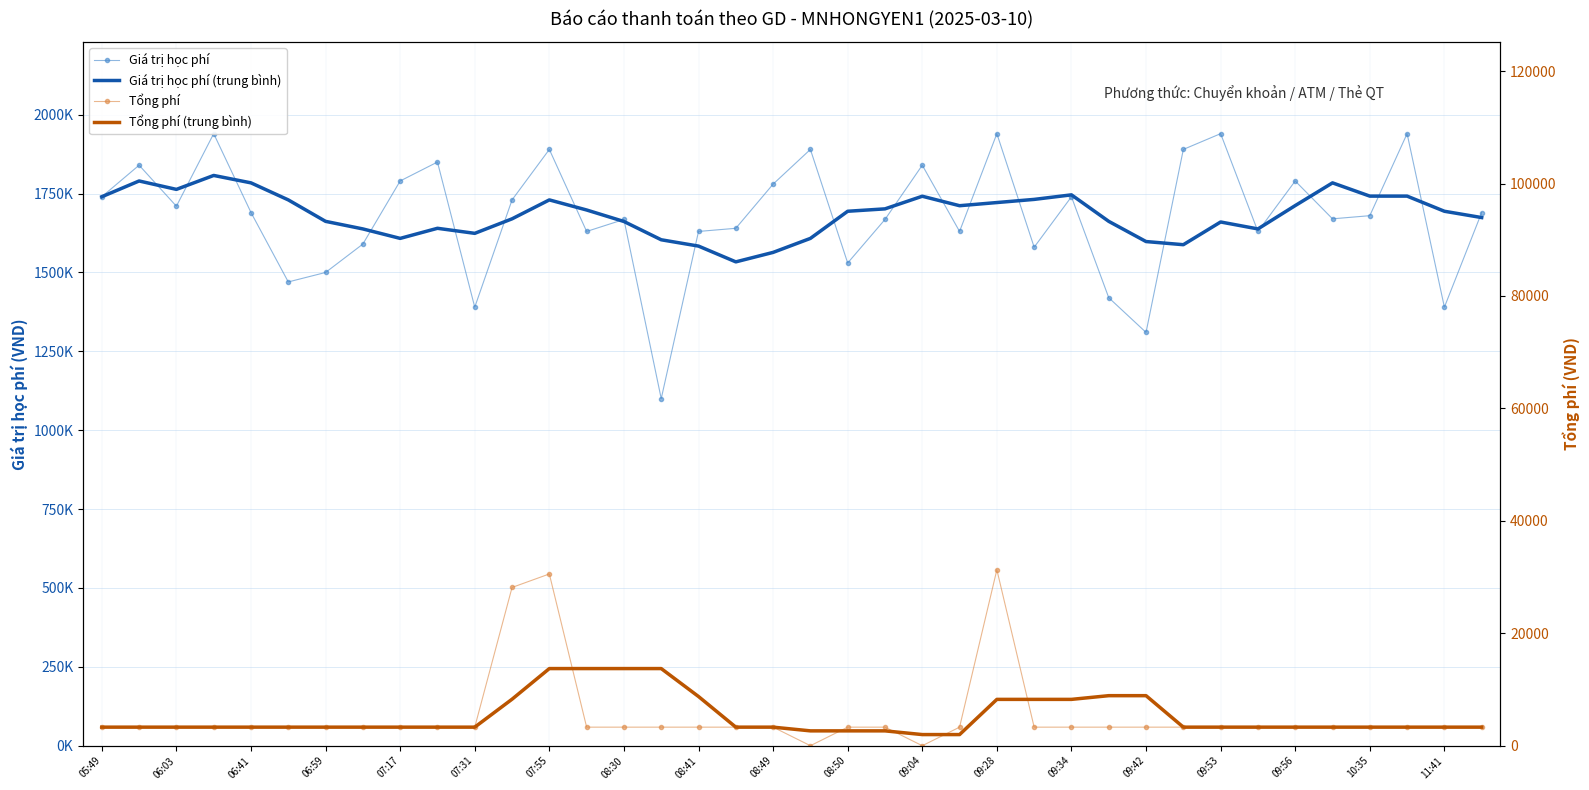

Is it true that Tổng phí (trung bình) equals 3300.0 at 06:41?

True